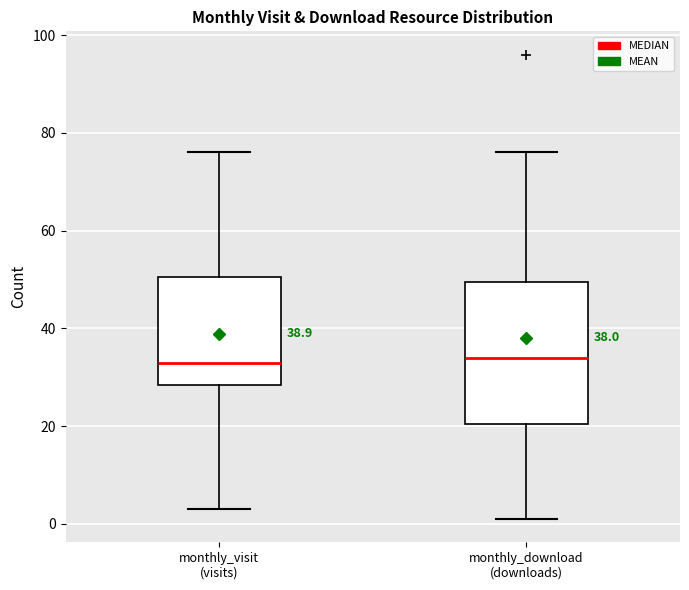

Which box is the tallest, from its lower edge to its upper edge?

monthly_download (downloads)